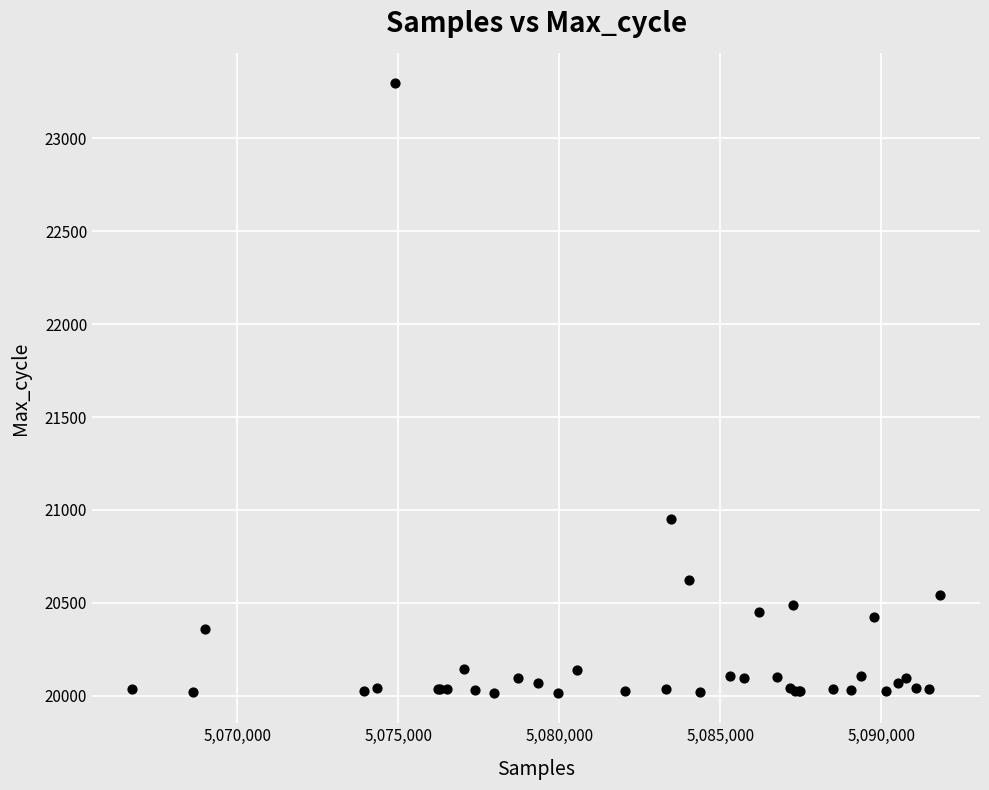

What Y value in the scatter plot is closest to 21656?

20952